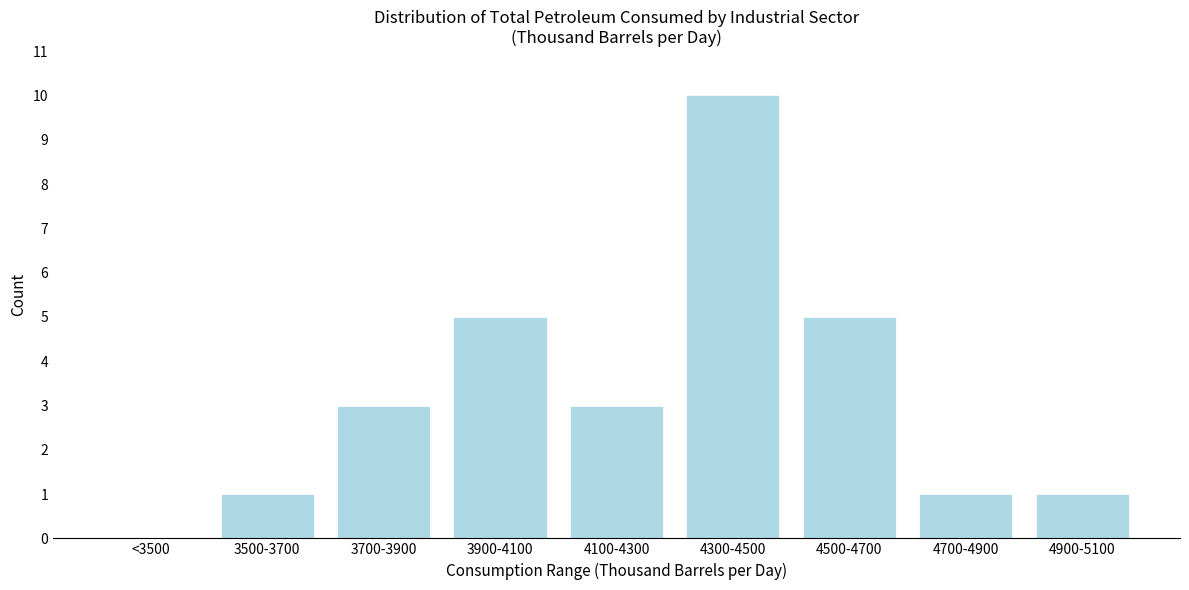

Reading left to right, transcribe all the data shown in this chart.

<3500=0	3500-3700=1	3700-3900=3	3900-4100=5	4100-4300=3	4300-4500=10	4500-4700=5	4700-4900=1	4900-5100=1